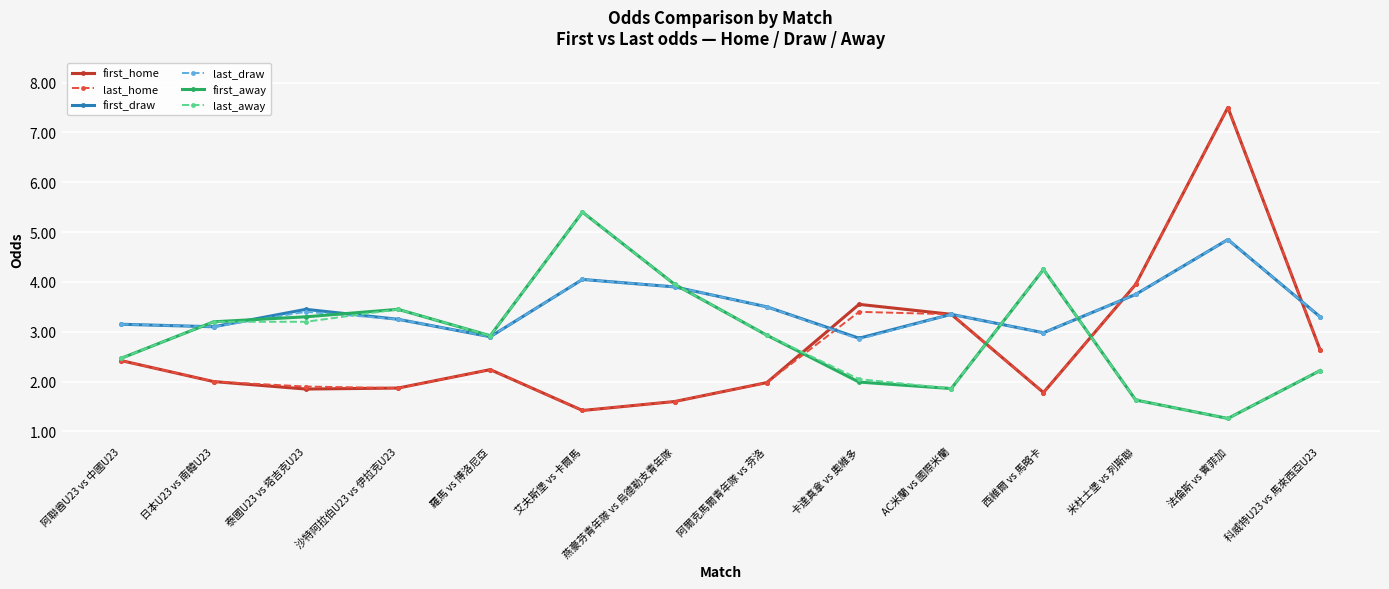

What is the total value across all series at 法倫斯 vs 賓菲加?

27.2